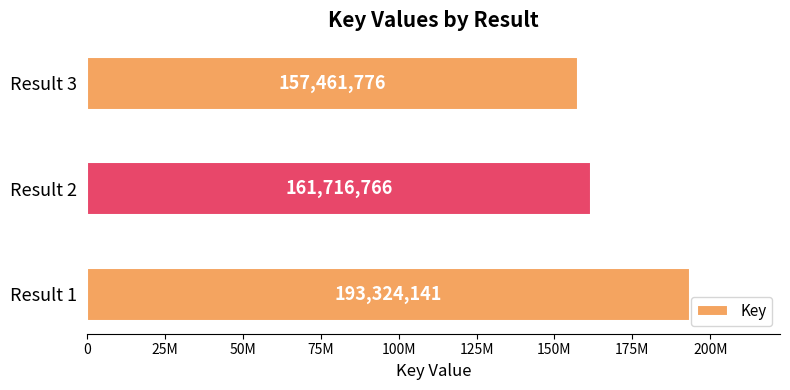

How many data points are less than 161716766?

1